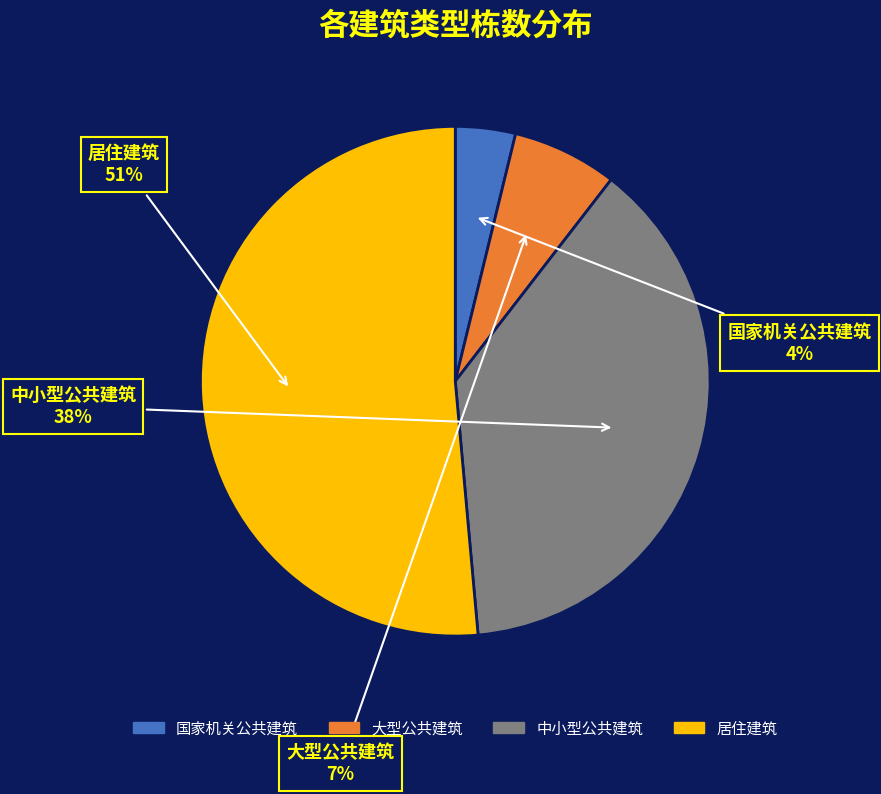

True or false: 中小型公共建筑 accounts for 38% of the total.

True